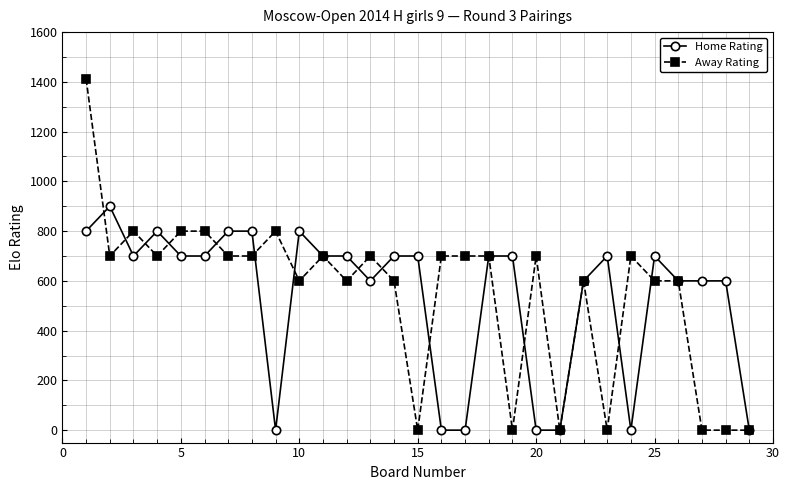

Rank the series by their maximum value, from highest to lowest.

Away Rating, Home Rating